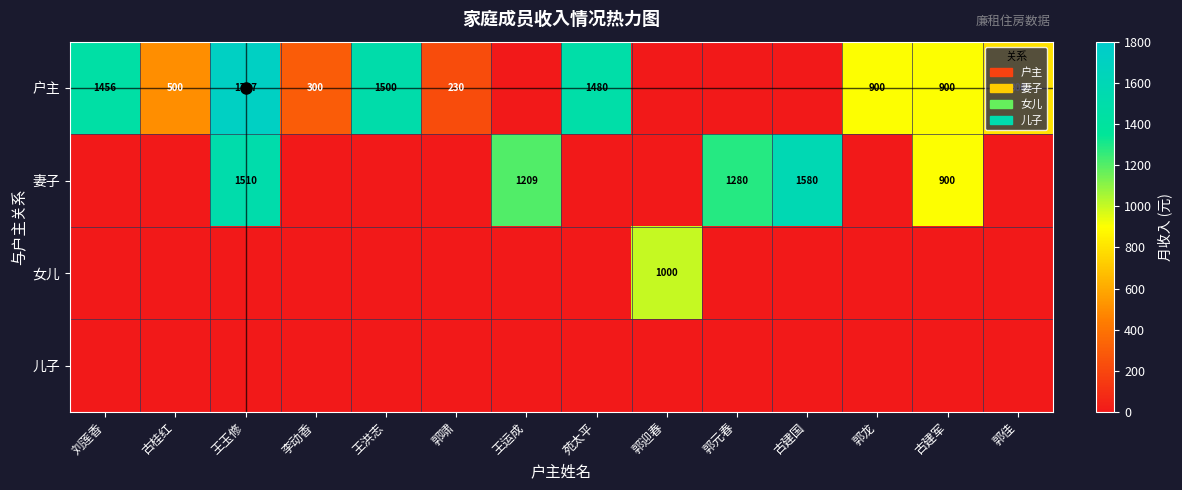

What is the sum of the 妻子 values at 古建国 and 王玉修?

3090